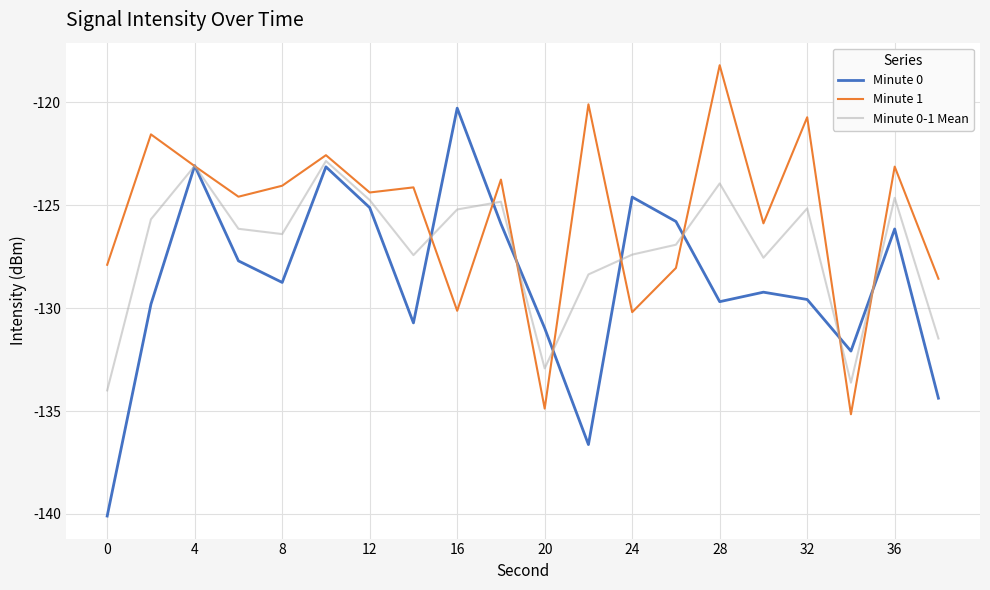

What is the highest value of the Minute 1 series?

-118.2